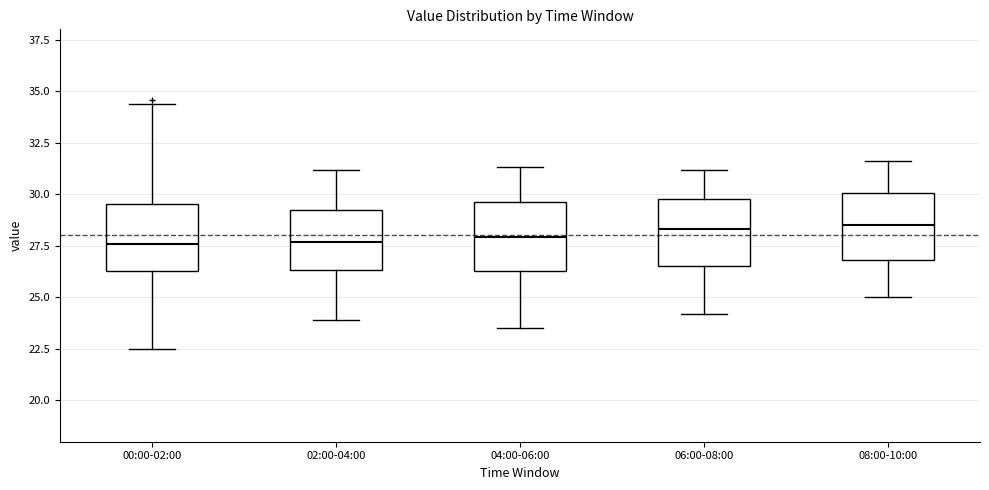

Where does the upper whisker of the box for 08:00-10:00 end on the y-axis? The values are not printed on the chart, so give them approximately, as read against the axis.

31.5